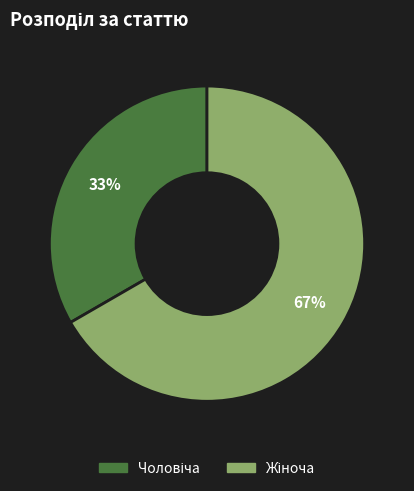

To the nearest percent, what is the average slice percentage?

50%